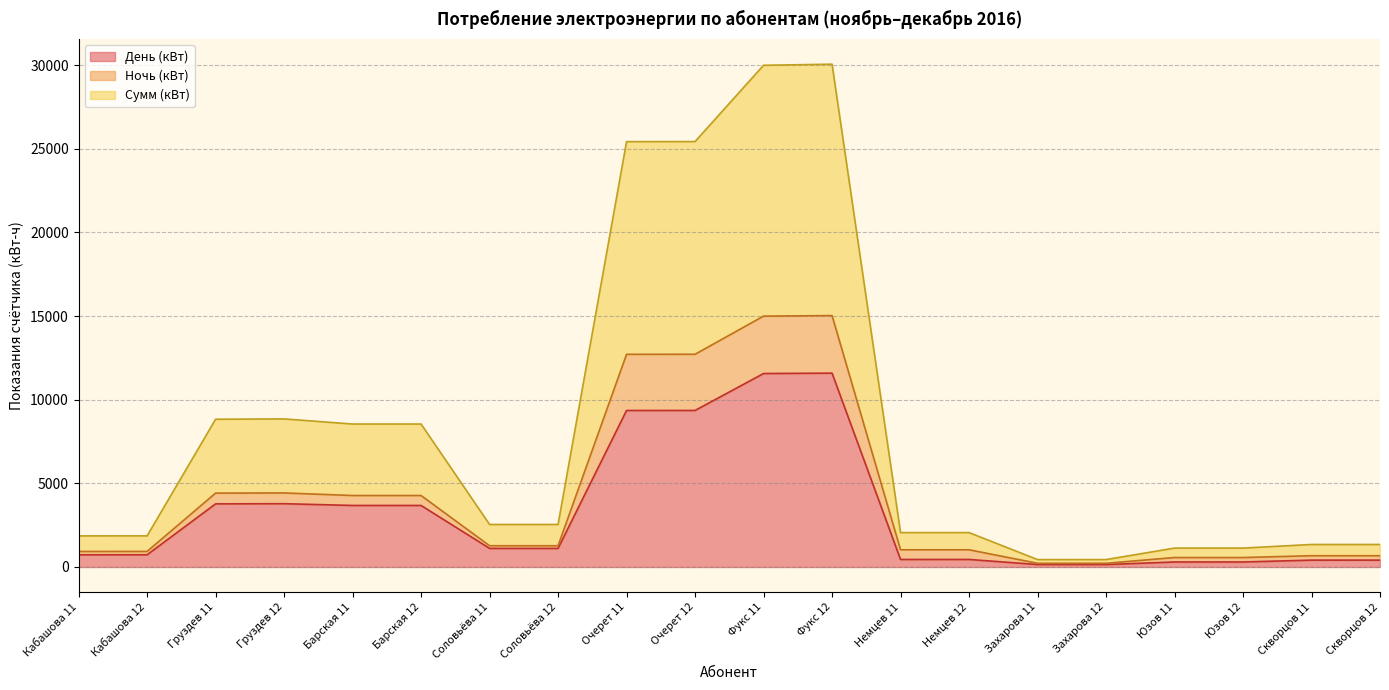

The Сумм (кВт) series shows 12758.8 at Барская 11. True or false?

False